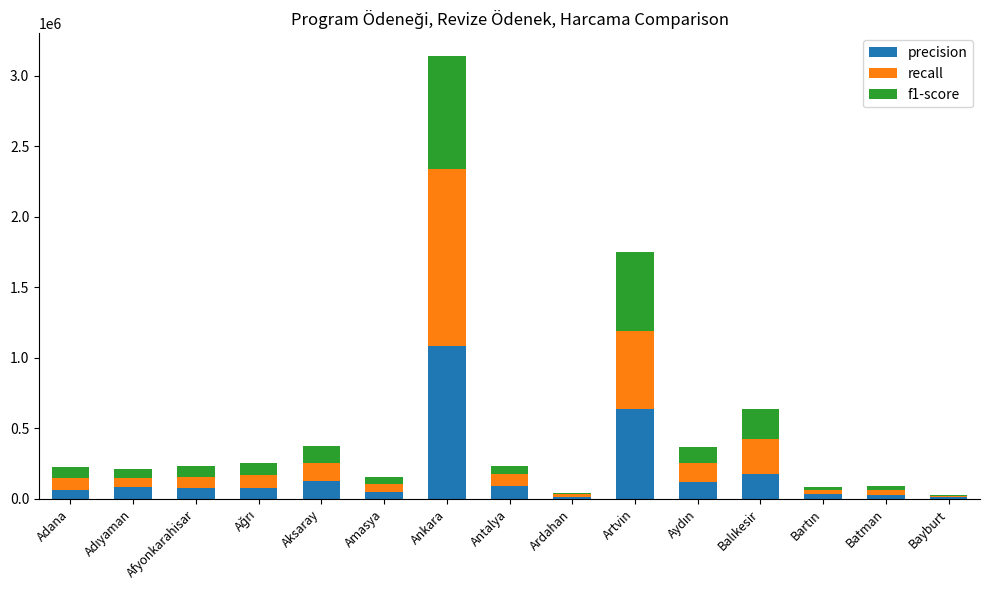

The precision series shows 635013 at Artvin. True or false?

True